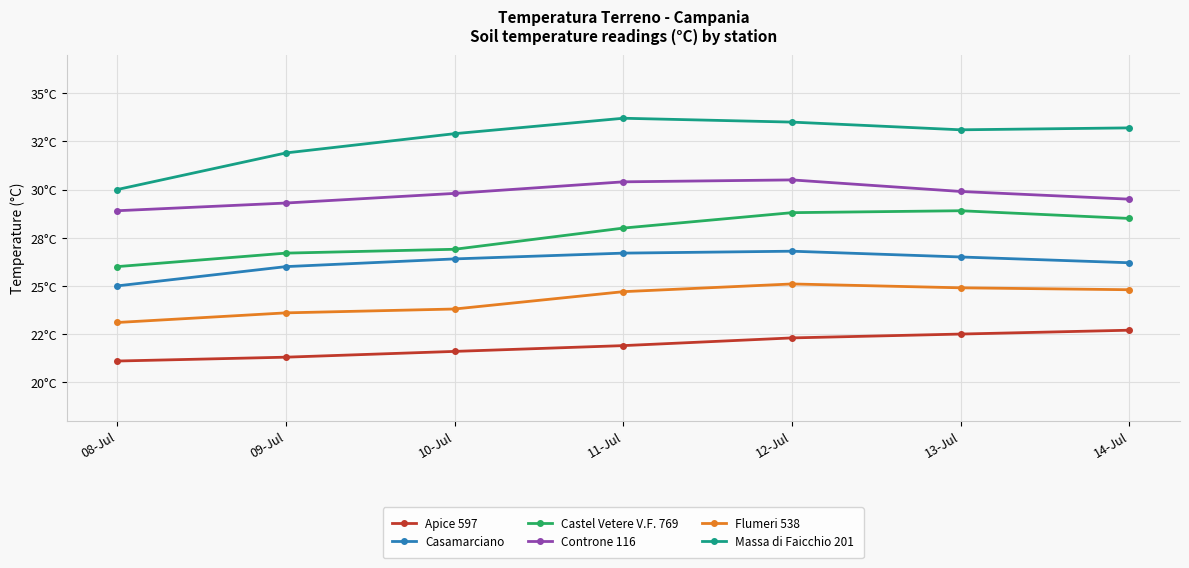

Is this an area chart (filled region under the line)?

No